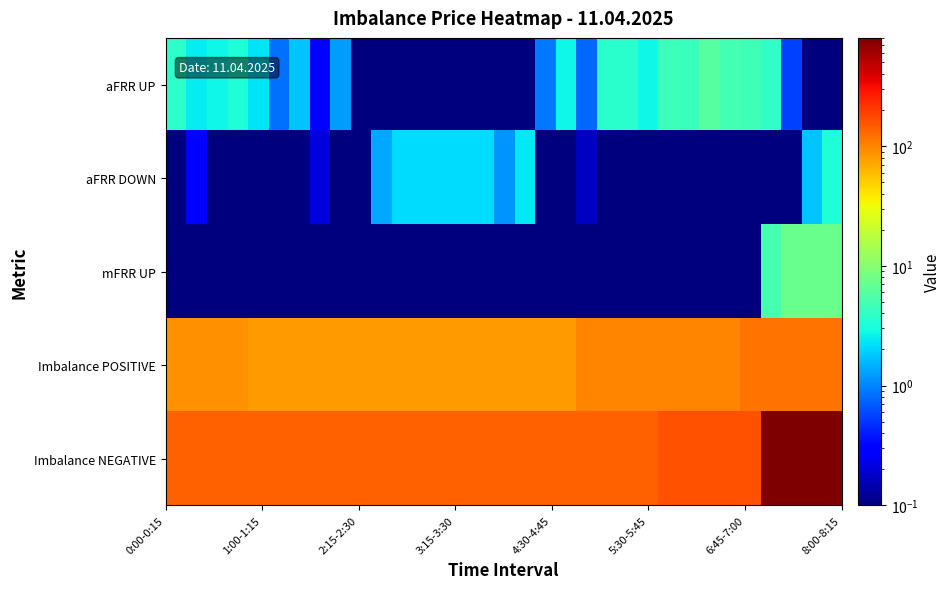

Reading left to right, extract all data points from this chart.

aFRR UP: 3.8	2.5	2.8	3.3	2.3	0.8	1.7	0.3	1.2	0.0	0.0	0.0	0.0	0.0	0.0	0.0	0.0	0.0	0.9	2.8	0.8	3.7	3.7	2.7	4.6	4.3	5.9	4.8	4.7	3.9	0.6	0.0	0.0
aFRR DOWN: 0.0	0.3	0.0	0.0	0.0	0.0	0.0	0.2	0.0	0.1	1.4	2.2	2.2	2.1	2.1	2.2	1.1	2.4	0.0	0.0	0.2	0.0	0.0	0.0	0.0	0.0	0.0	0.0	0.0	0.0	0.0	1.7	3.3
mFRR UP: 0.0	0.0	0.0	0.0	0.0	0.0	0.0	0.0	0.0	0.0	0.0	0.0	0.0	0.0	0.0	0.0	0.0	0.0	0.0	0.0	0.0	0.0	0.0	0.0	0.0	0.0	0.0	0.0	0.0	5.0	7.5	7.5	7.5
Imbalance POSITIVE: 90.0	90.0	90.0	90.0	80.0	80.0	80.0	80.0	80.0	80.0	80.0	80.0	80.0	80.0	80.0	80.0	80.0	80.0	80.0	80.0	100.0	100.0	100.0	100.0	100.0	100.0	100.0	100.0	120.0	120.0	120.0	120.0	120.0
Imbalance NEGATIVE: 140.0	140.0	140.0	140.0	140.0	140.0	140.0	140.0	140.0	140.0	140.0	140.0	140.0	140.0	140.0	140.0	140.0	140.0	140.0	140.0	140.0	140.0	140.0	140.0	160.0	160.0	160.0	160.0	160.0	800.0	800.0	800.0	800.0